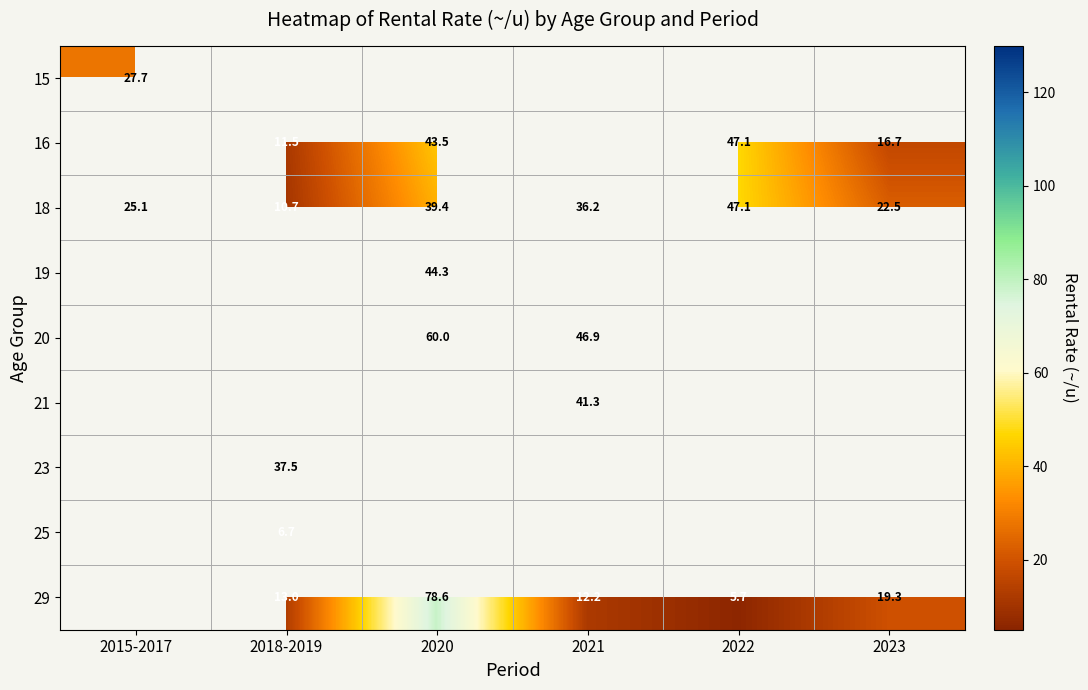

List the labels in order of 18 value, largest first.

2022, 2020, 2021, 2015-2017, 2023, 2018-2019